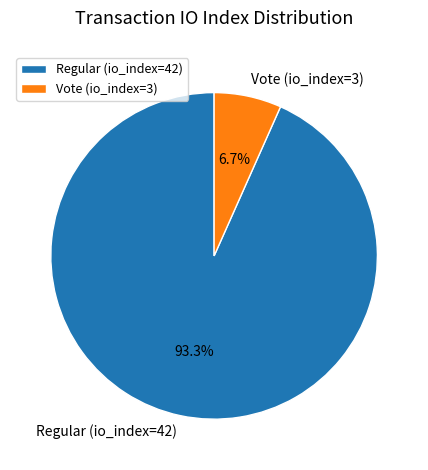

Is Regular (io_index=42) the majority of the pie?

Yes